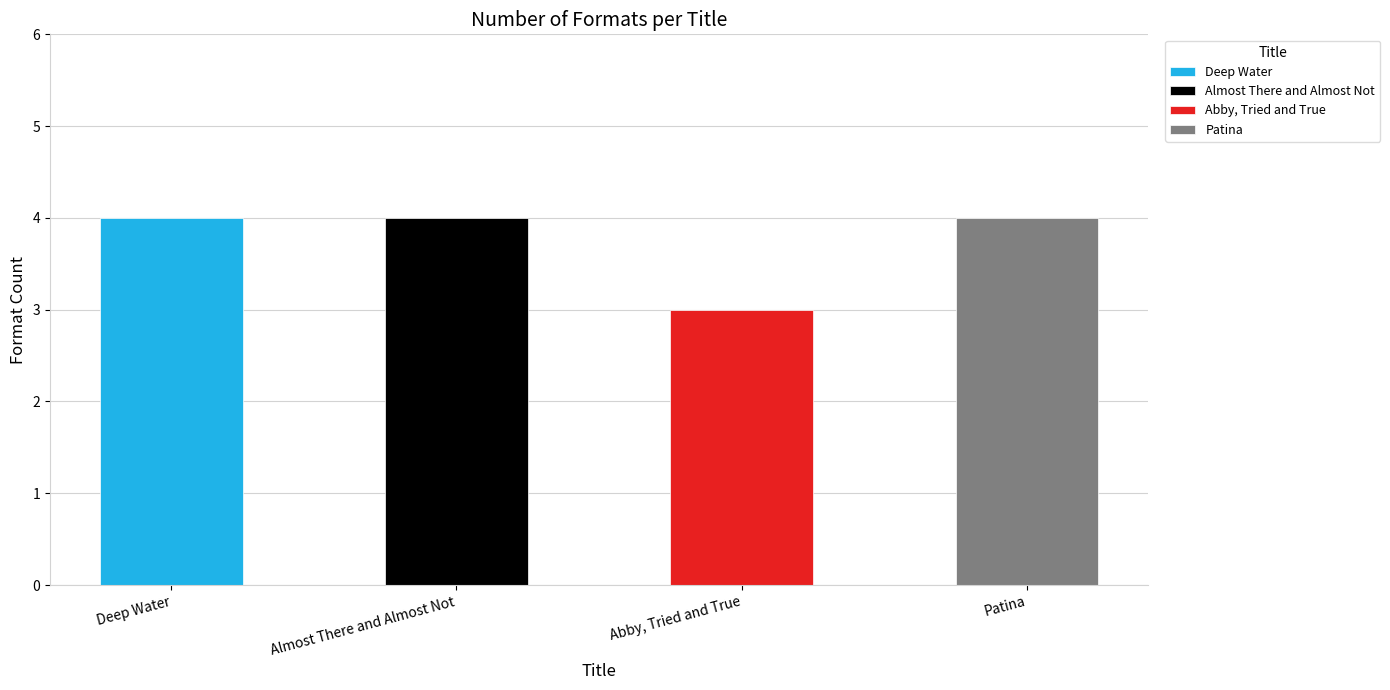

How many data points are less than 4?

1